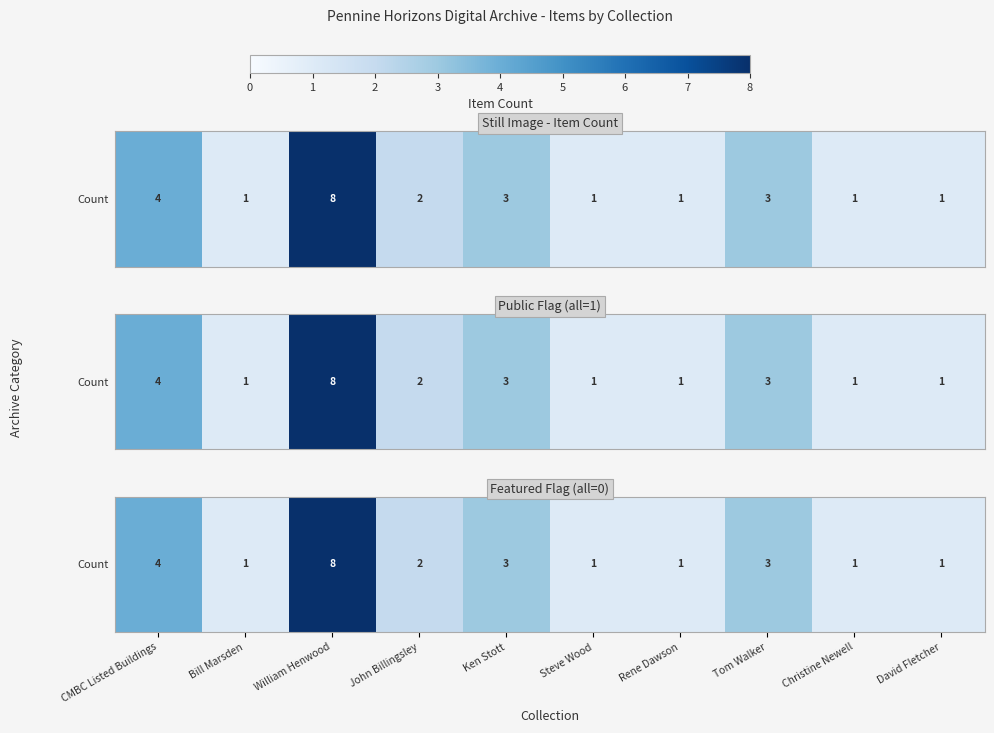

True or false: the data shows 2 at David Fletcher.

False